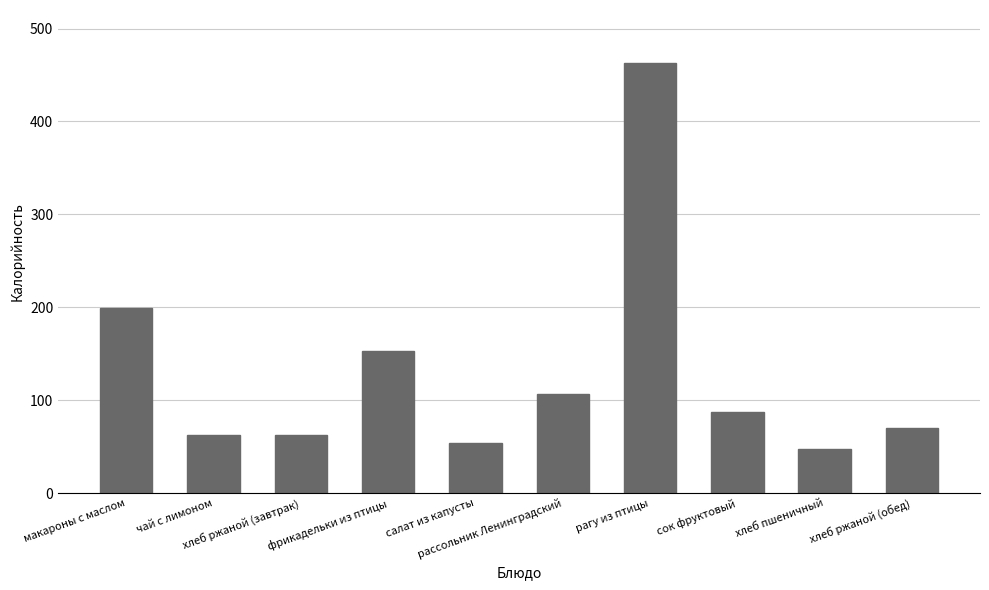

What value does the data have at хлеб пшеничный, to the nearest 10?

50